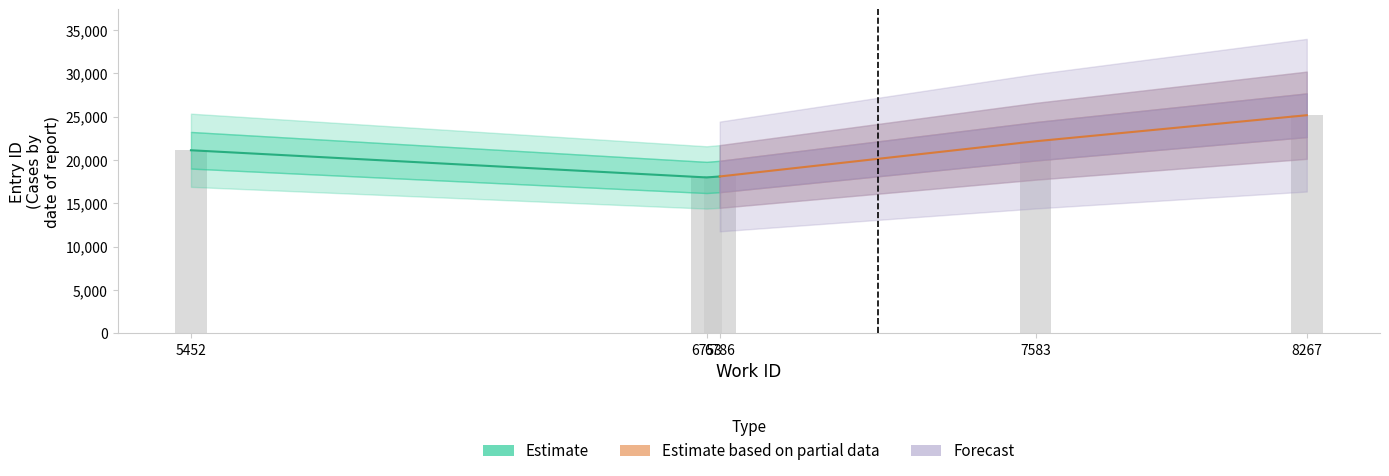

Between 6753 and 6786, which is larger?

6786